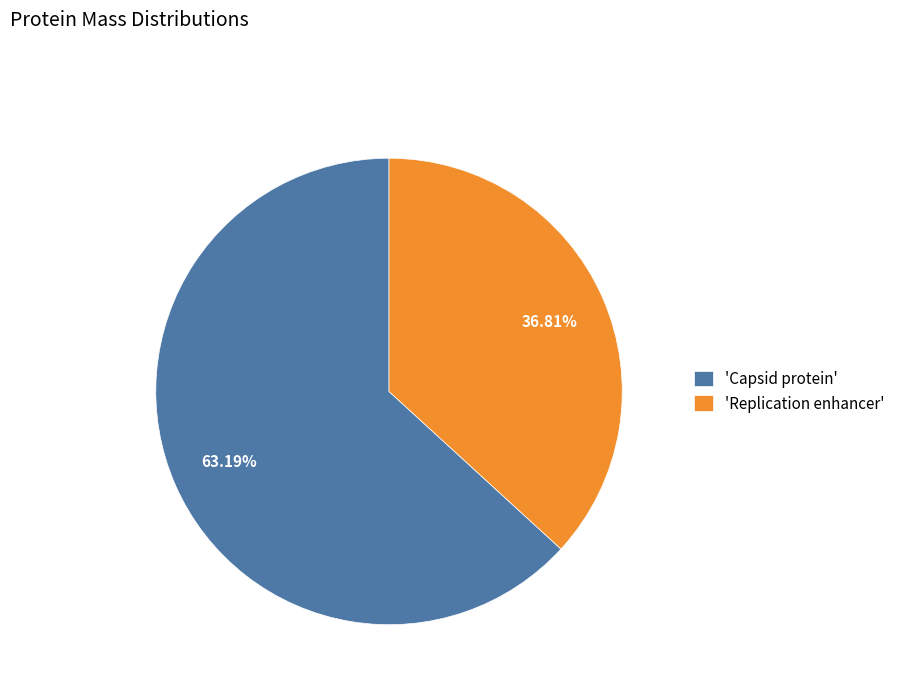

Which slice represents more than half of the pie?

'Capsid protein'